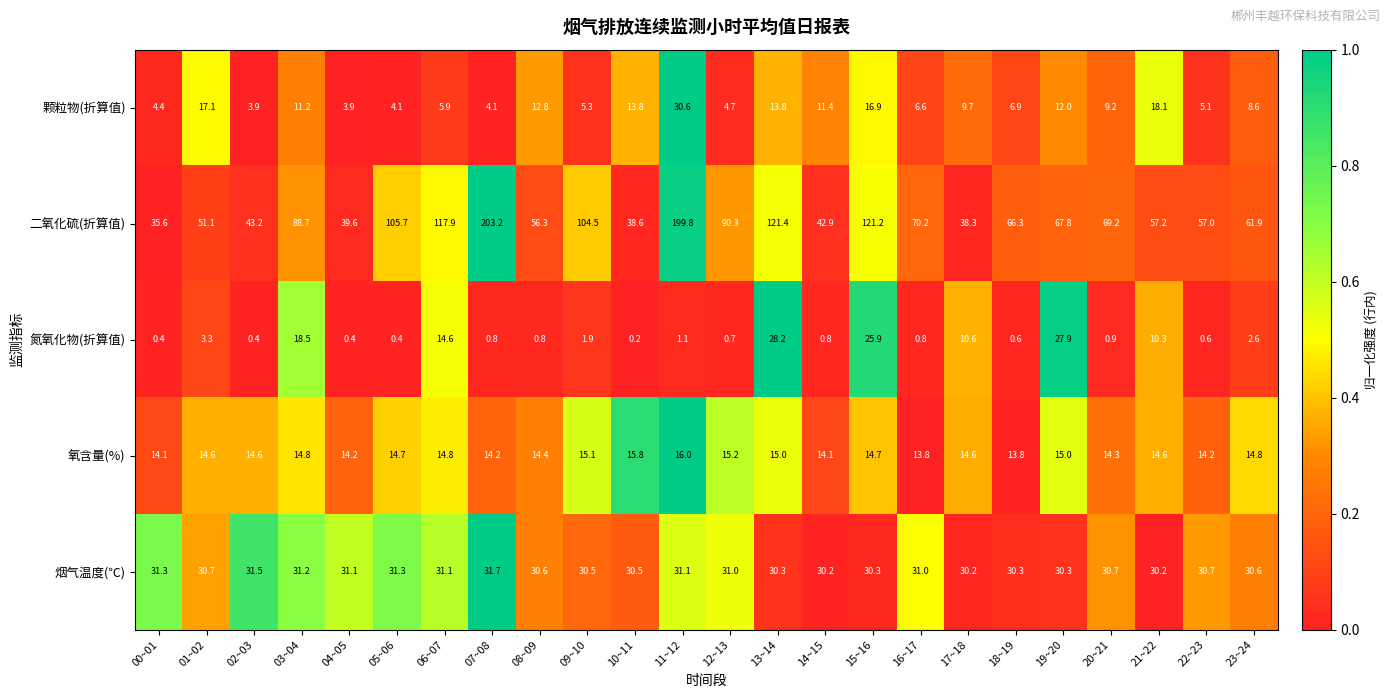

At which category is the sum across all series the highest?

11~12